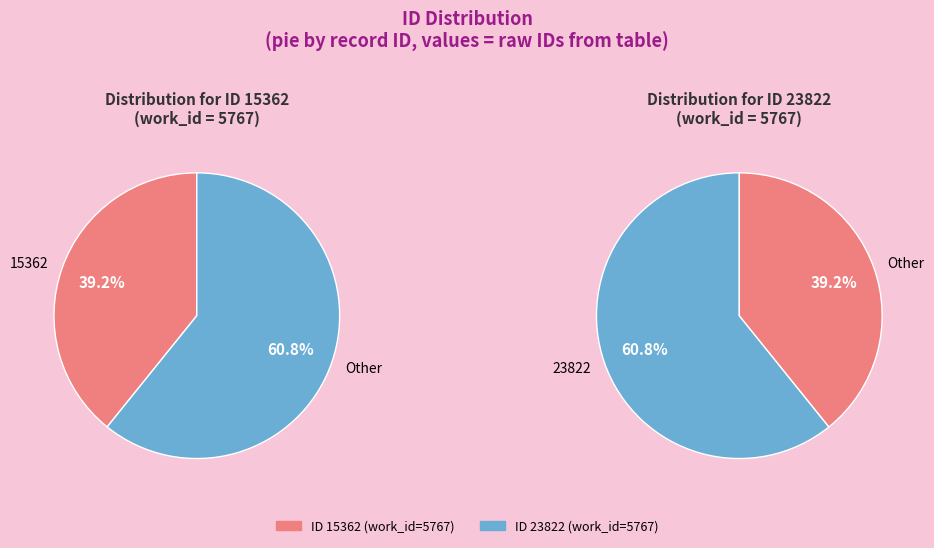

Rank the categories by value from lowest to highest.

15362, 23822